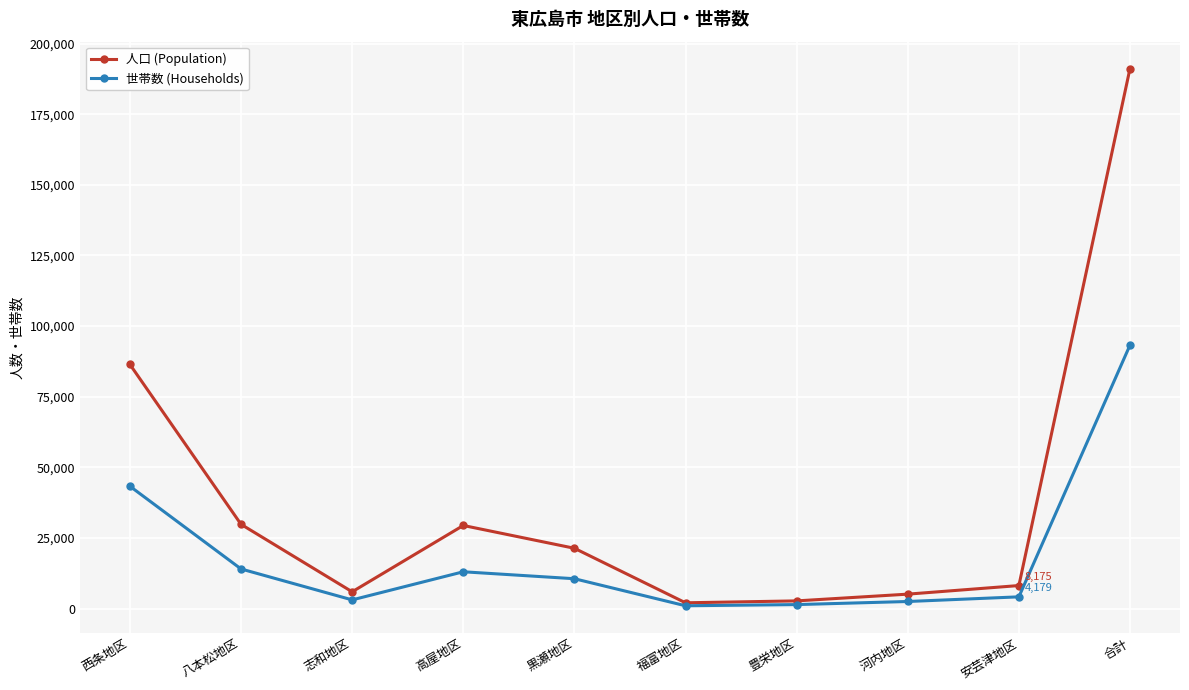

Where is 人口 (Population) nearest to the value 96617?

西条地区